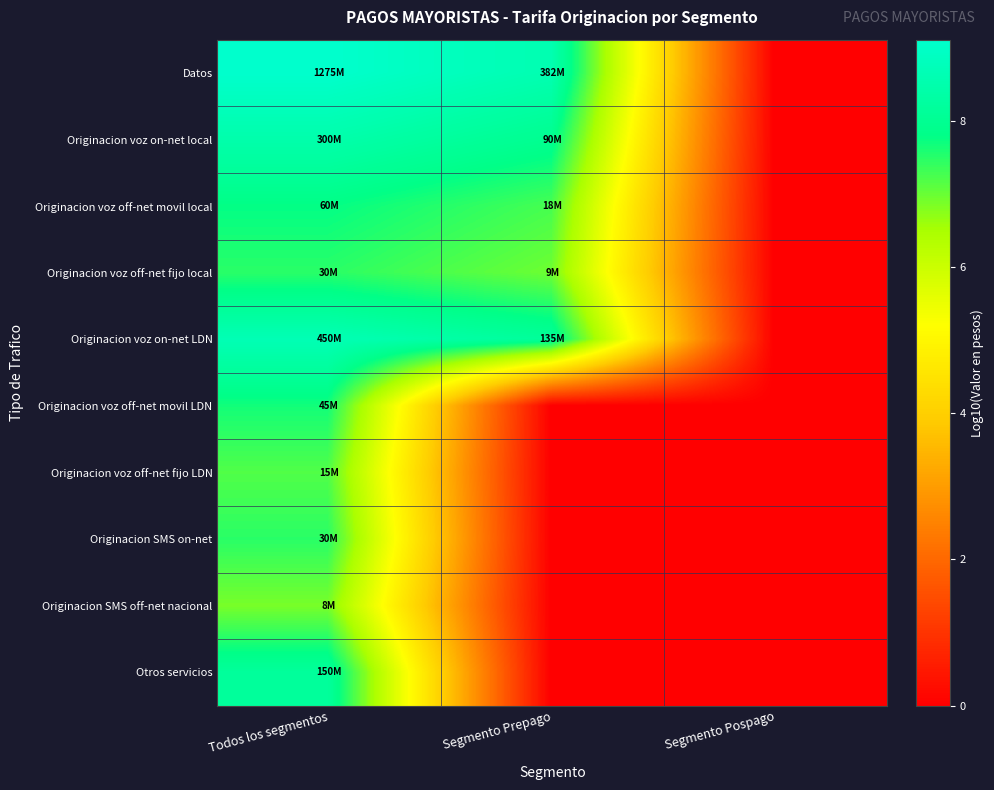

Which category has the highest value across all series?

Todos los segmentos